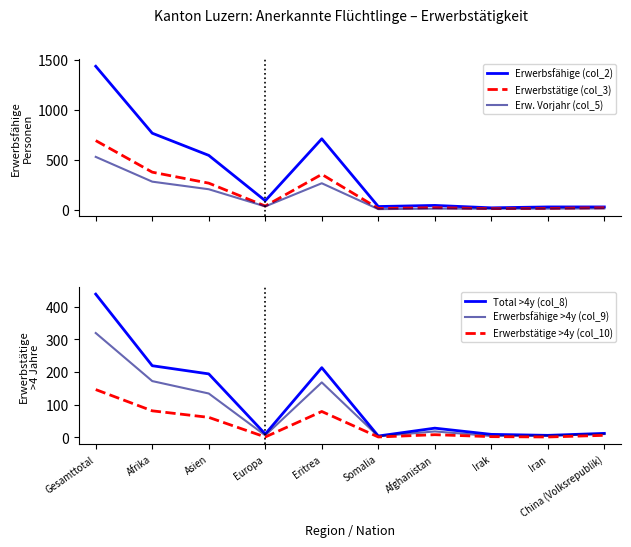

How many data points in Erwerbsfähige >4y (col_9) are less than 18?

5